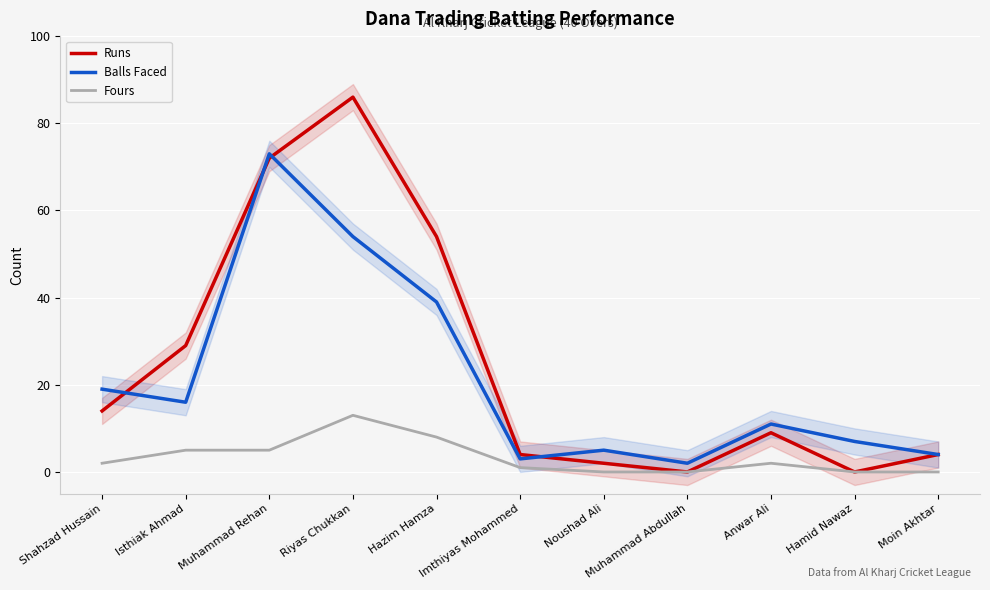

Rank the categories by Balls Faced value from lowest to highest.

Muhammad Abdullah, Imthiyas Mohammed, Moin Akhtar, Noushad Ali, Hamid Nawaz, Anwar Ali, Isthiak Ahmad, Shahzad Hussain, Hazim Hamza, Riyas Chukkan, Muhammad Rehan